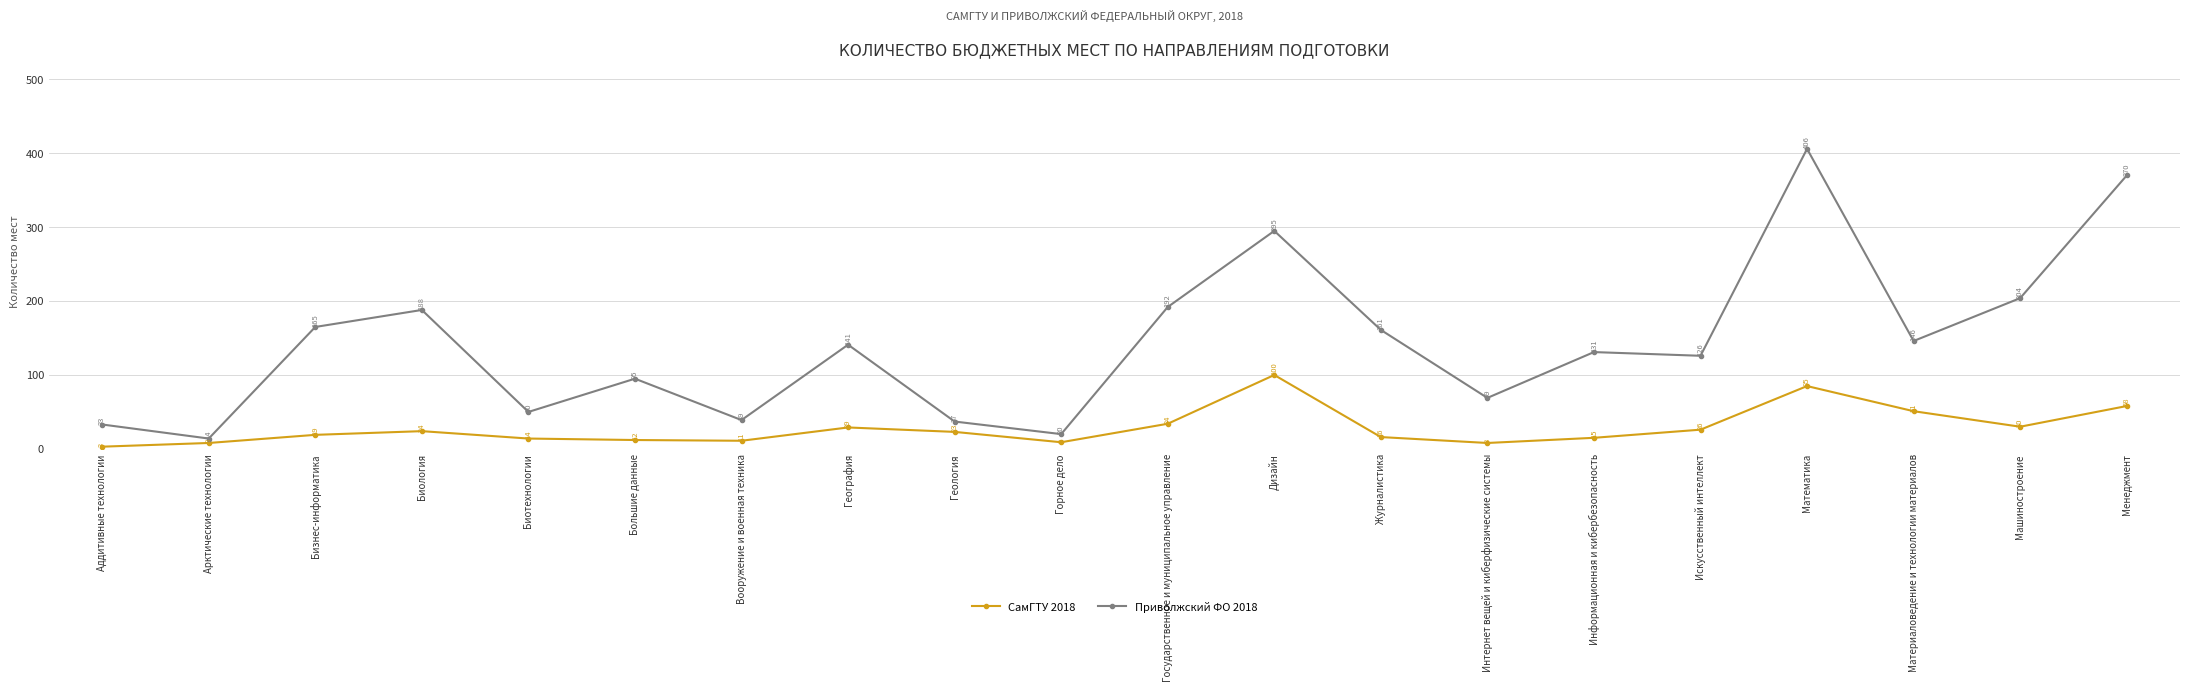

Is the value of Приволжский ФО 2018 at Машиностроение greater than the value of СамГТУ 2018 at Искусственный интеллект?

Yes